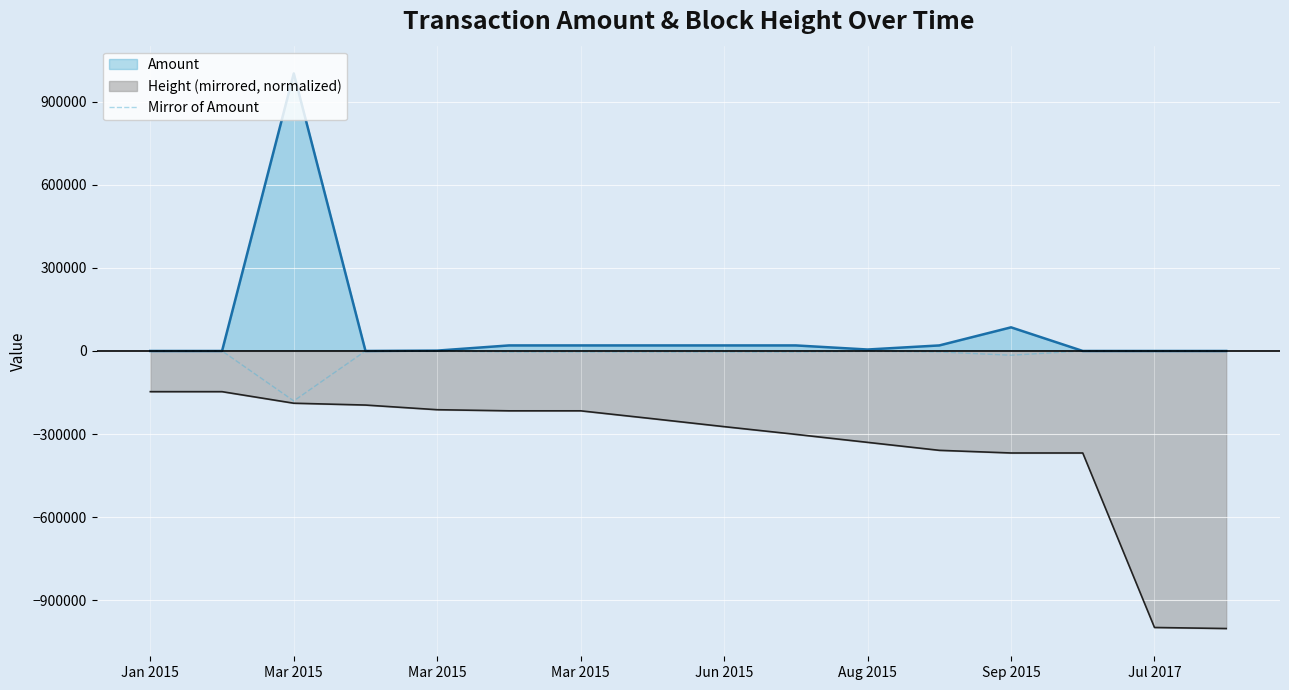

The chart shows a value of -2340.6 at Sep 2015. True or false?

False